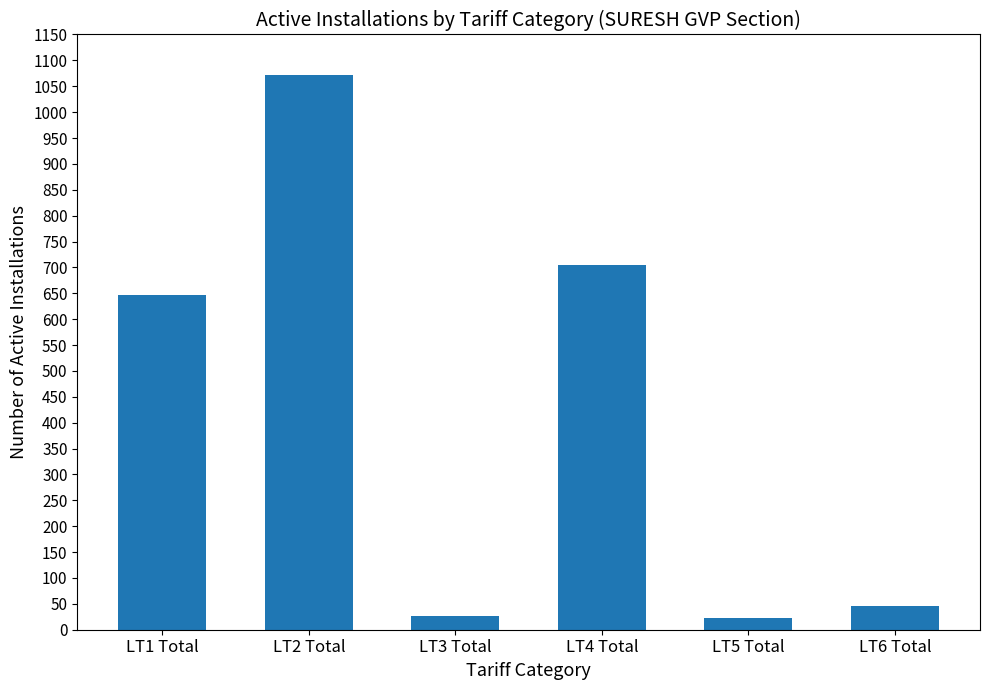

What is the minimum value shown in the chart?

22